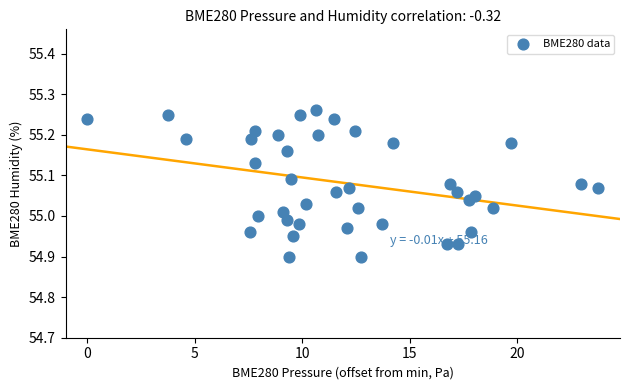

What is the range of Y values (max minus min)?

0.4